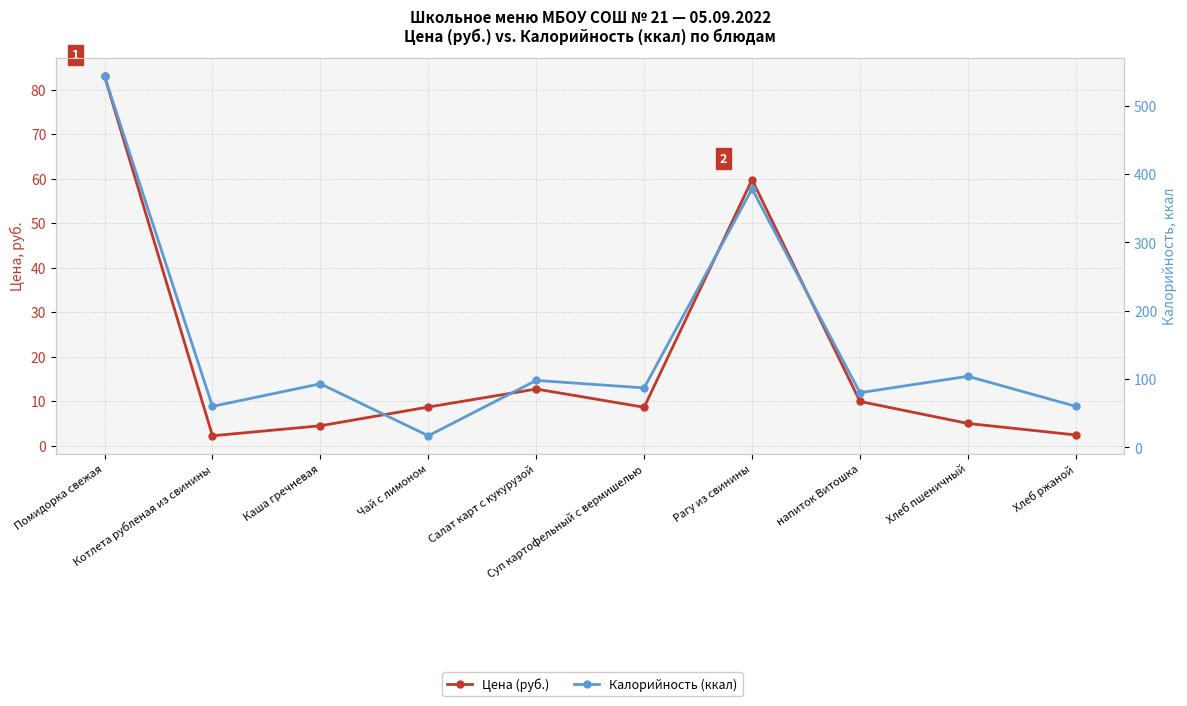

Does the chart have visible grid lines?

Yes